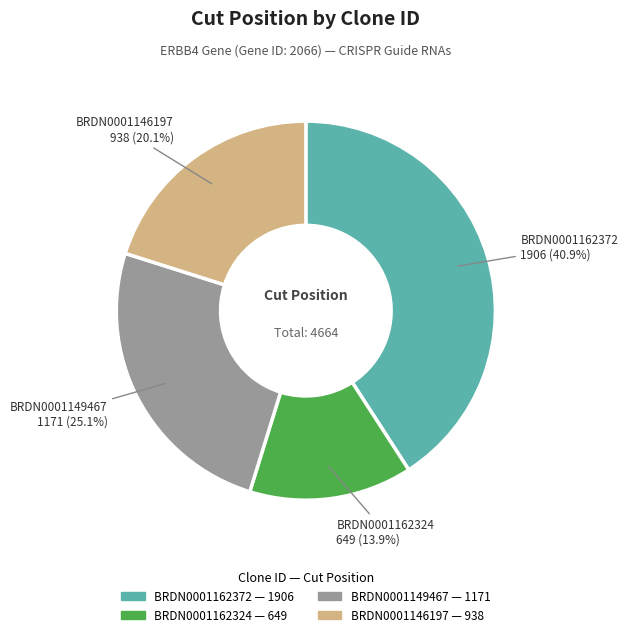

Which has a higher value, BRDN0001149467 or BRDN0001146197?

BRDN0001149467